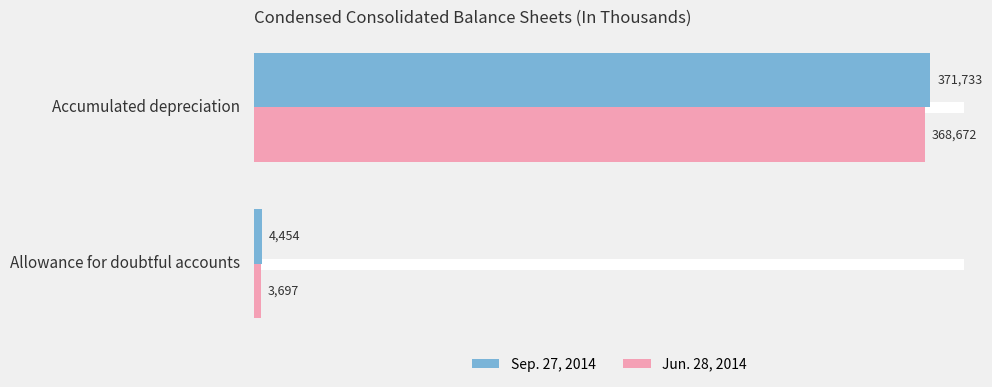

At which label is Sep. 27, 2014 closest to 188093?

Allowance for doubtful accounts